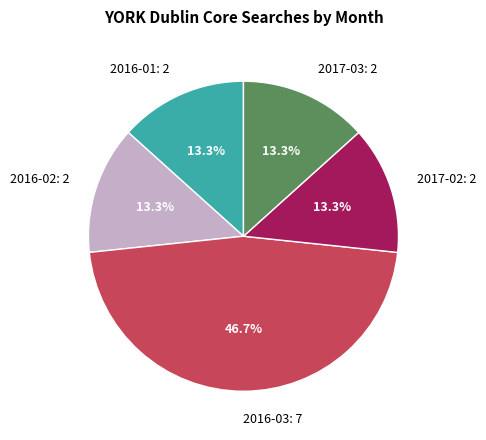

To the nearest percent, what is the difference between the largest and smallest slice percentages?

33%